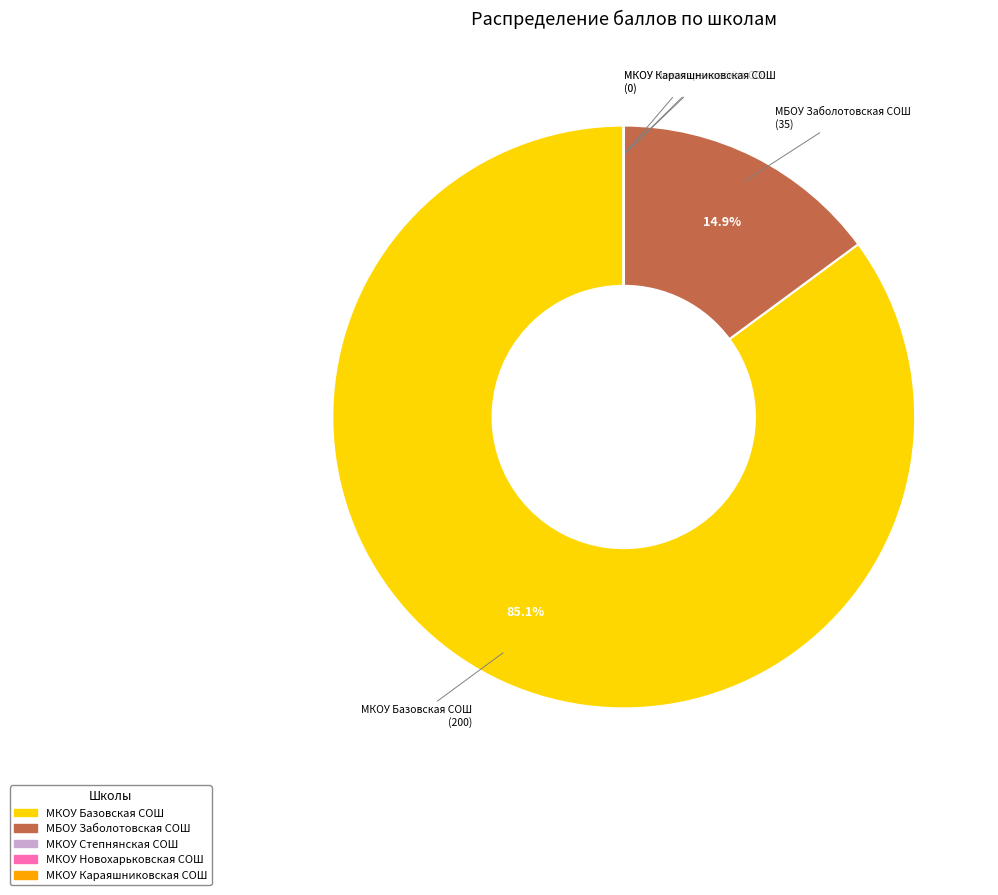

Is it true that МКОУ Базовская СОШ is 85% of the pie?

True